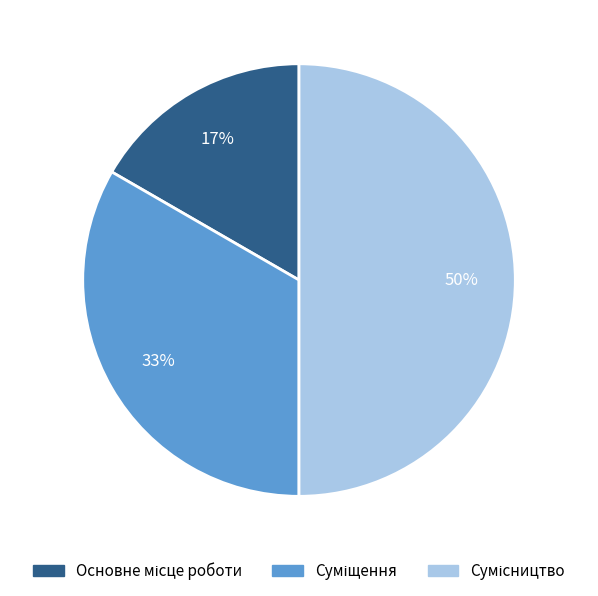

To the nearest percent, what is the average slice percentage?

33%